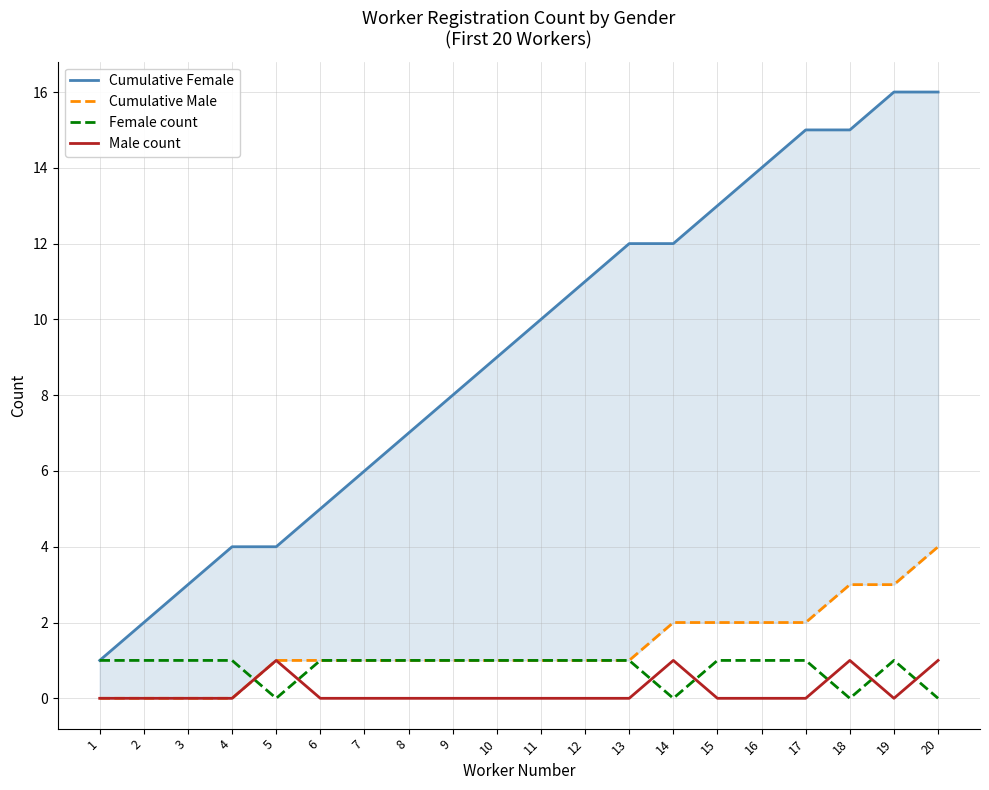

True or false: Female count has more than 0 points higher than both neighbors.

True